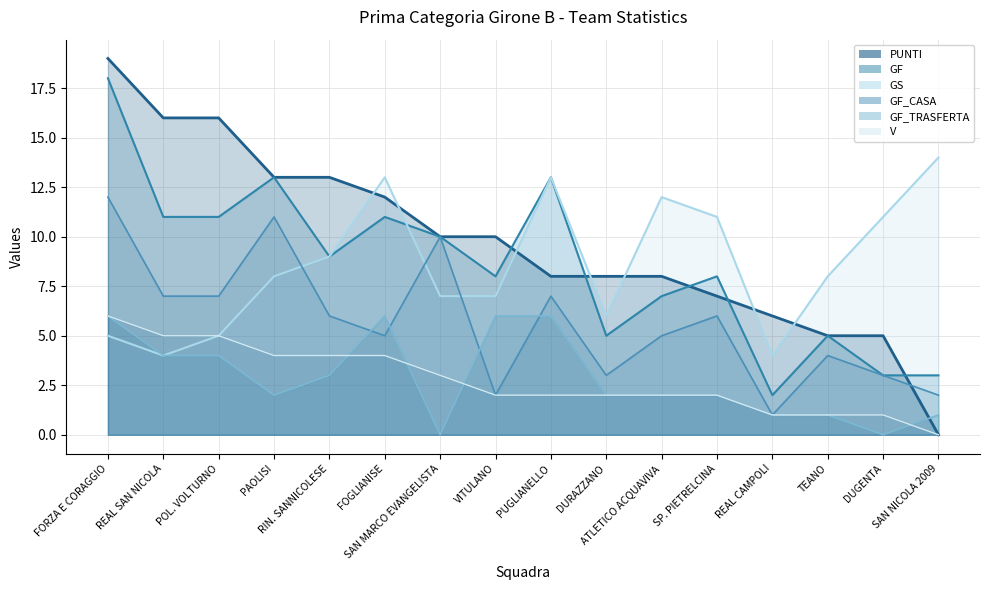

Reading left to right, transcribe all the data shown in this chart.

PUNTI: 19	16	16	13	13	12	10	10	8	8	8	7	6	5	5	0
GF: 18	11	11	13	9	11	10	8	13	5	7	8	2	5	3	3
GS: 5	4	5	8	9	13	7	7	13	6	12	11	4	8	11	14
GF_CASA: 12	7	7	11	6	5	10	2	7	3	5	6	1	4	3	2
GF_TRASFERTA: 6	4	4	2	3	6	0	6	6	2	2	2	1	1	0	1
V: 6	5	5	4	4	4	3	2	2	2	2	2	1	1	1	0